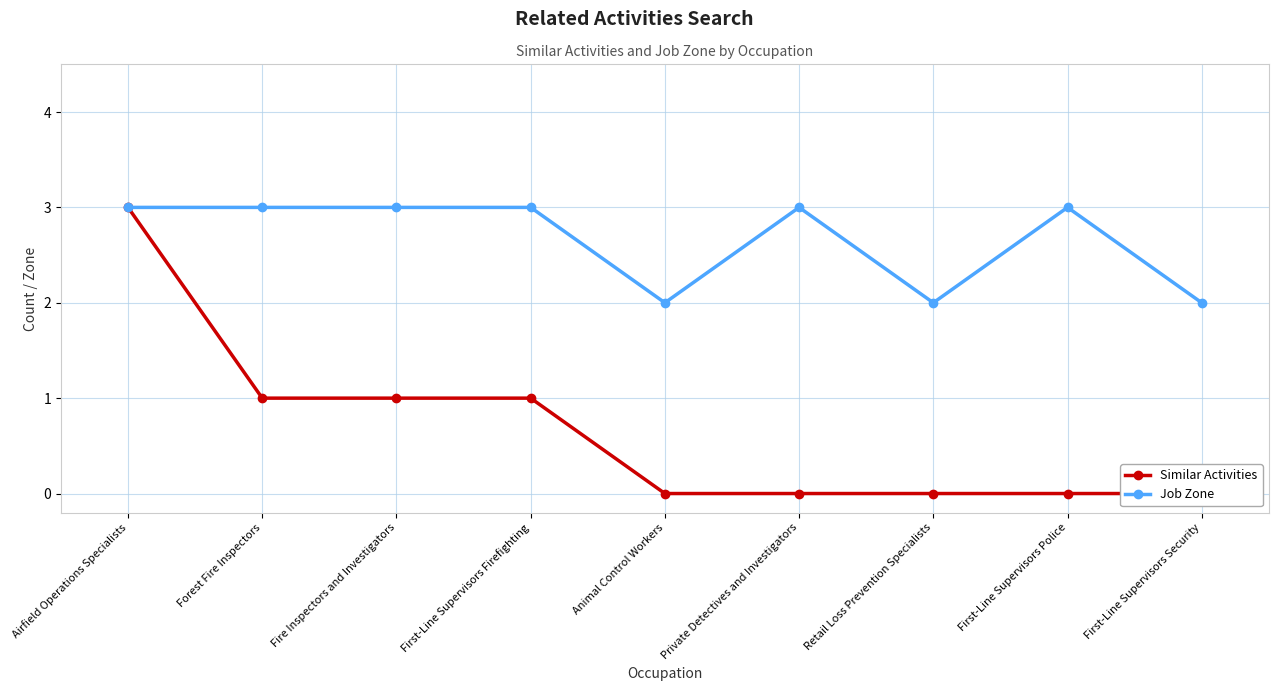

True or false: Job Zone has a value of 2 at Retail Loss Prevention Specialists.

True